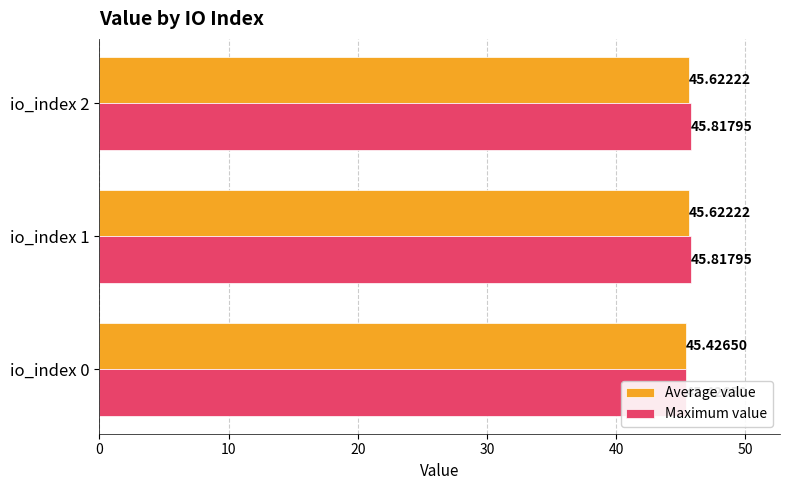

How many bars are there in each group?

2